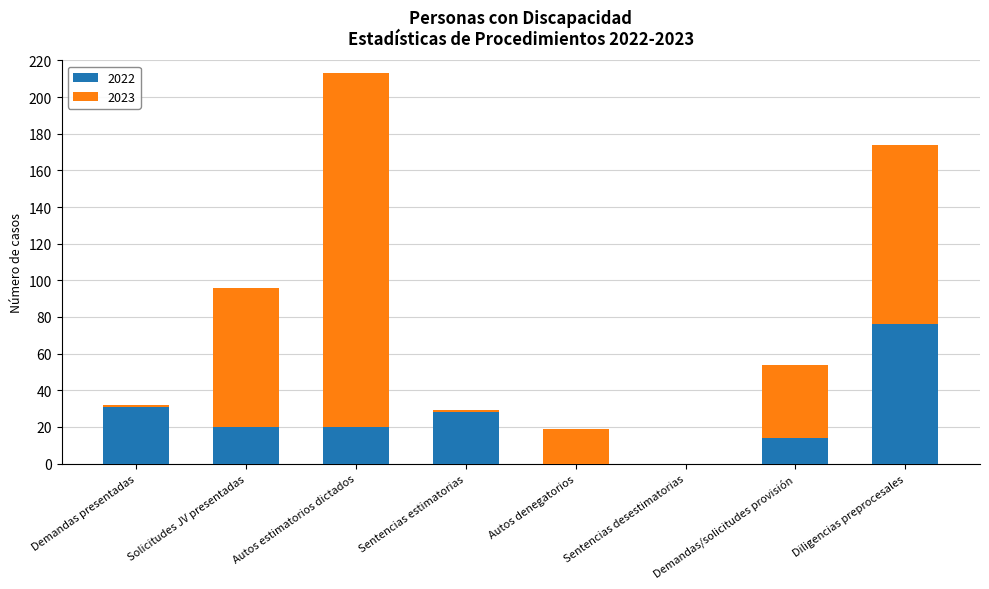

What is the sum of all 2022 values?

189